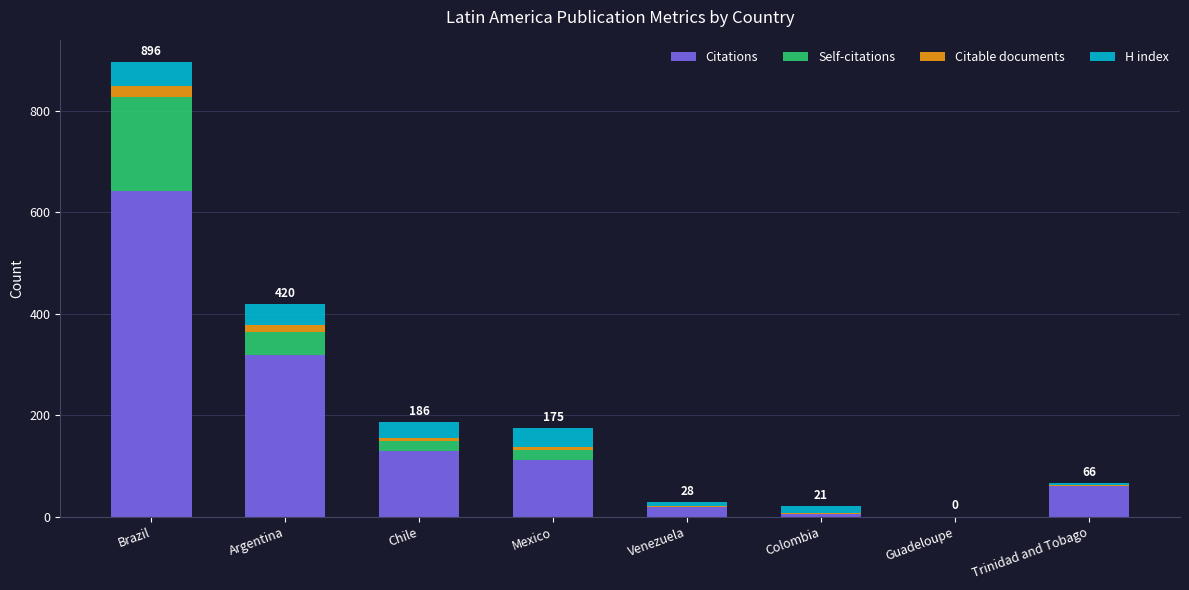

At which label does Citations reach its peak?

Brazil